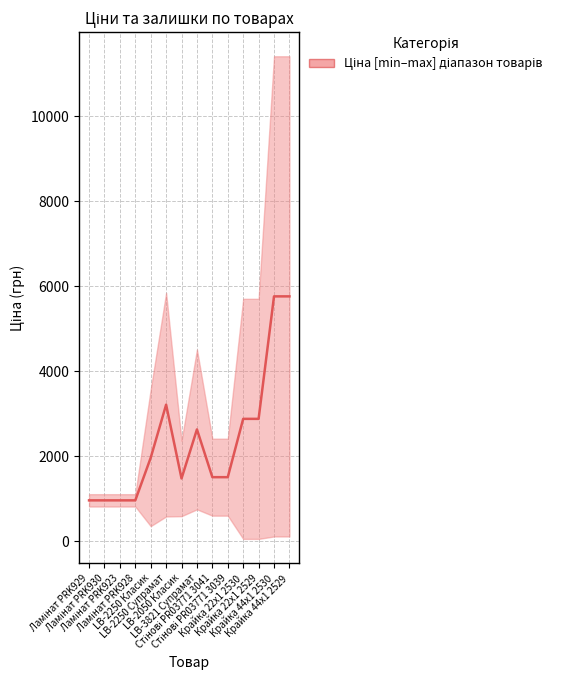

Reading left to right, what are all the values shown in this chart?

Ламінат PRK929=963.8	Ламінат PRK930=963.8	Ламінат PRK923=963.8	Ламінат PRK928=963.8	LB-2250 Класик=1965.6	LB-2250 Супрамат=3214.1	LB-2050 Класик=1479.1	LB-3821 Супрамат=2632.8	Стінові PR03771 3041=1509.3	Стінові PR03771 3039=1509.3	Крайка 22x1 2530=2881.0	Крайка 22x1 2529=2881.0	Крайка 44x1 2530=5762.1	Крайка 44x1 2529=5762.1